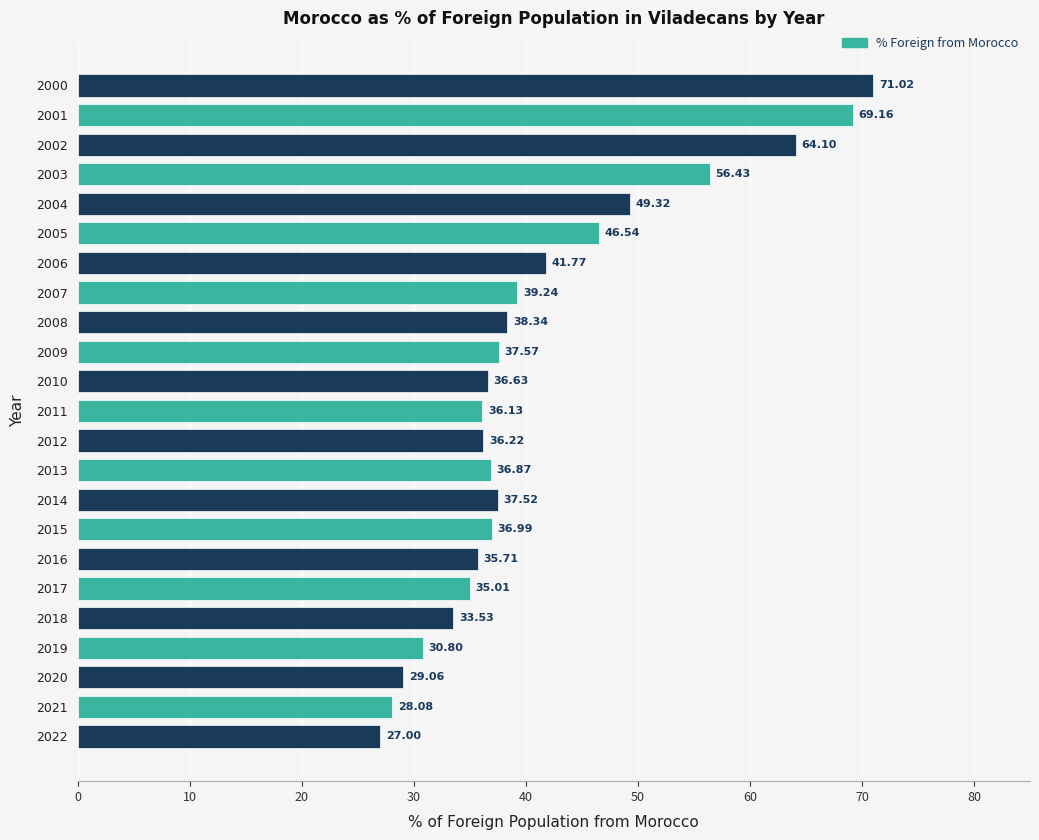

What is the sum of the values at 2022 and 2004?

76.3